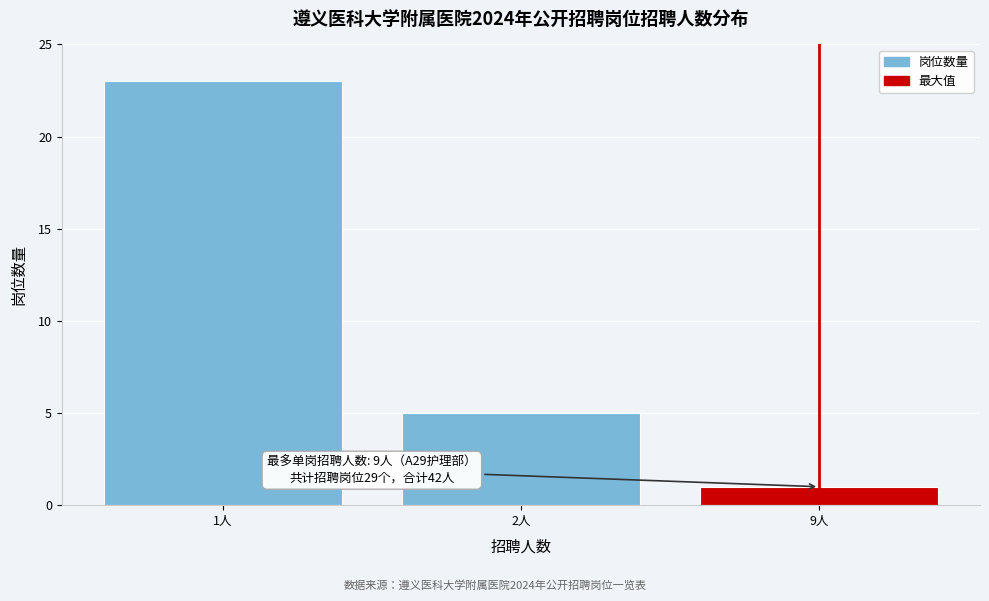

Reading left to right, list all the values displayed in this chart.

23	5	1